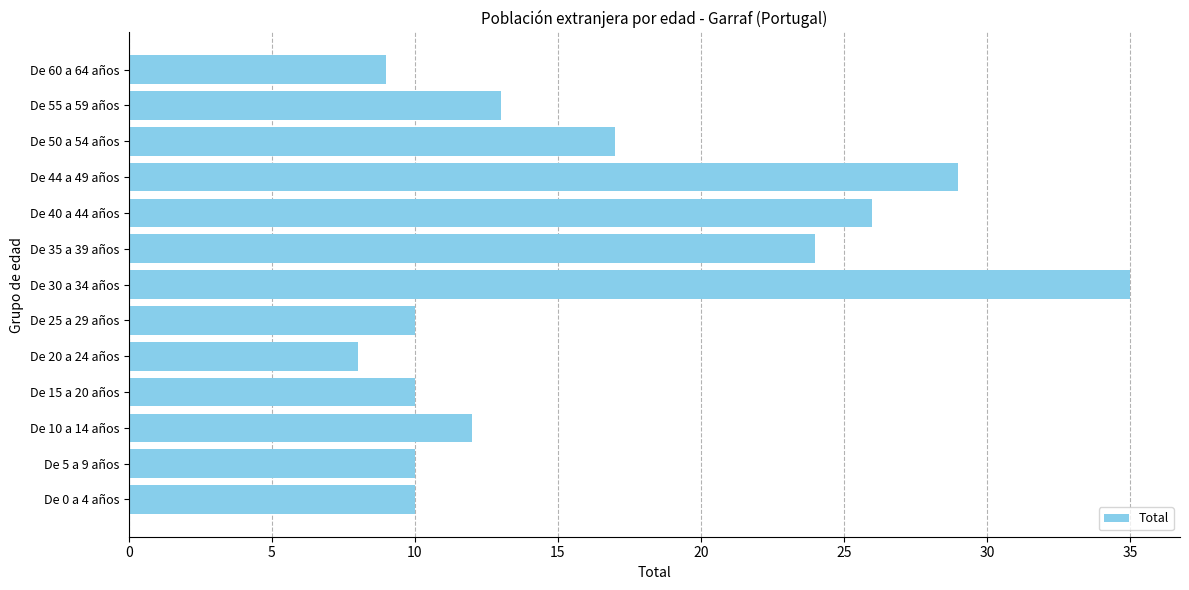

Are the bars horizontal?

Yes